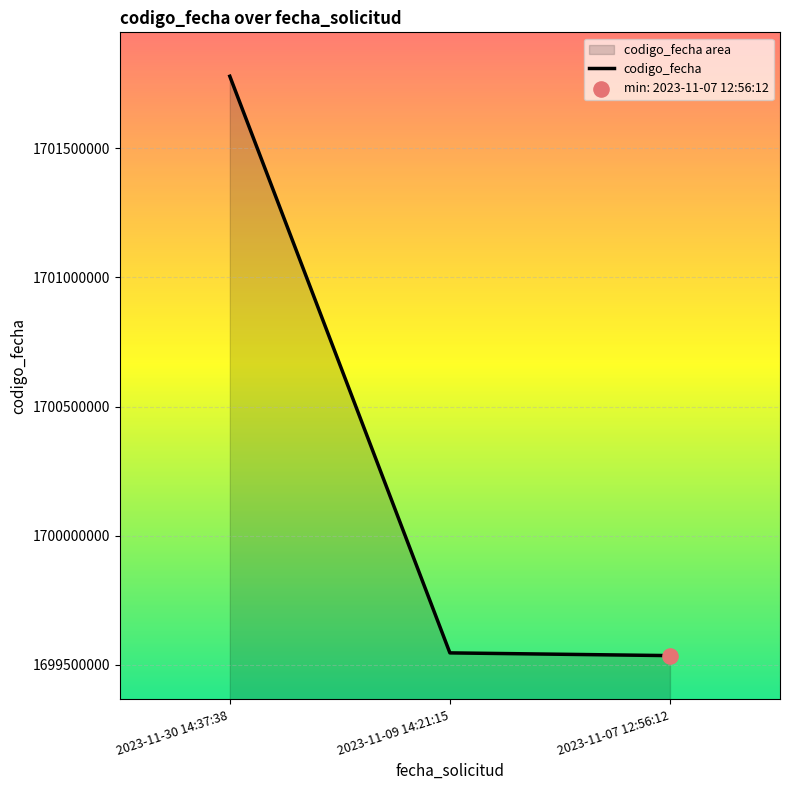

What is the change in value from 2023-11-09 14:21:15 to 2023-11-07 12:56:12?

-10572